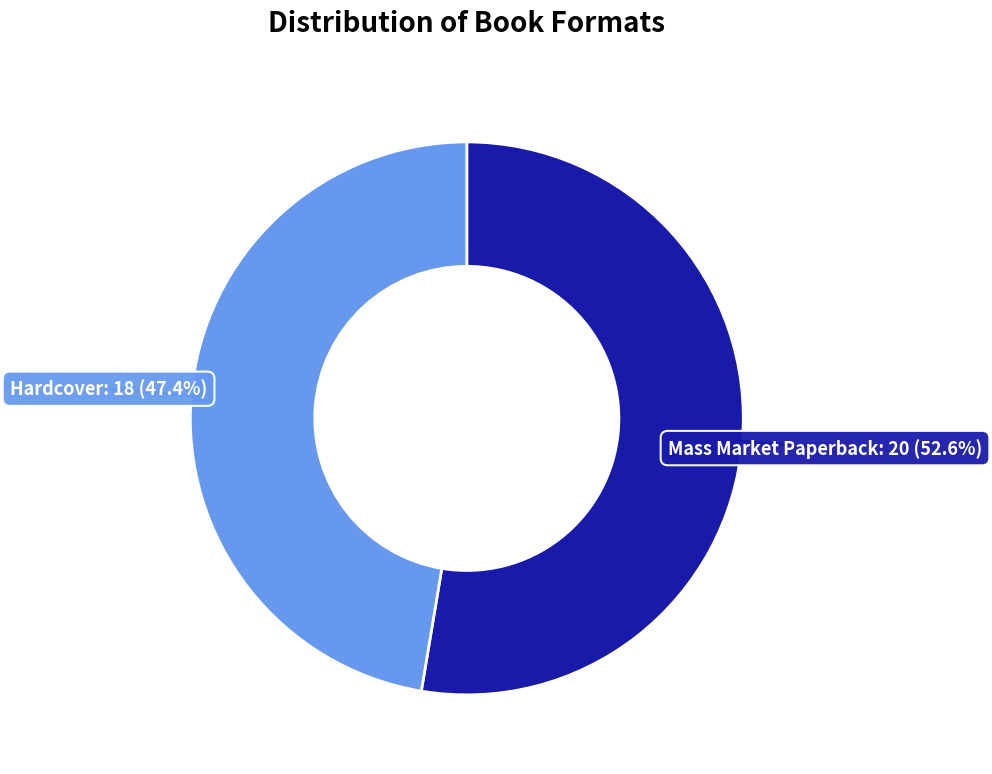

Is it true that Hardcover is 47% of the pie?

True